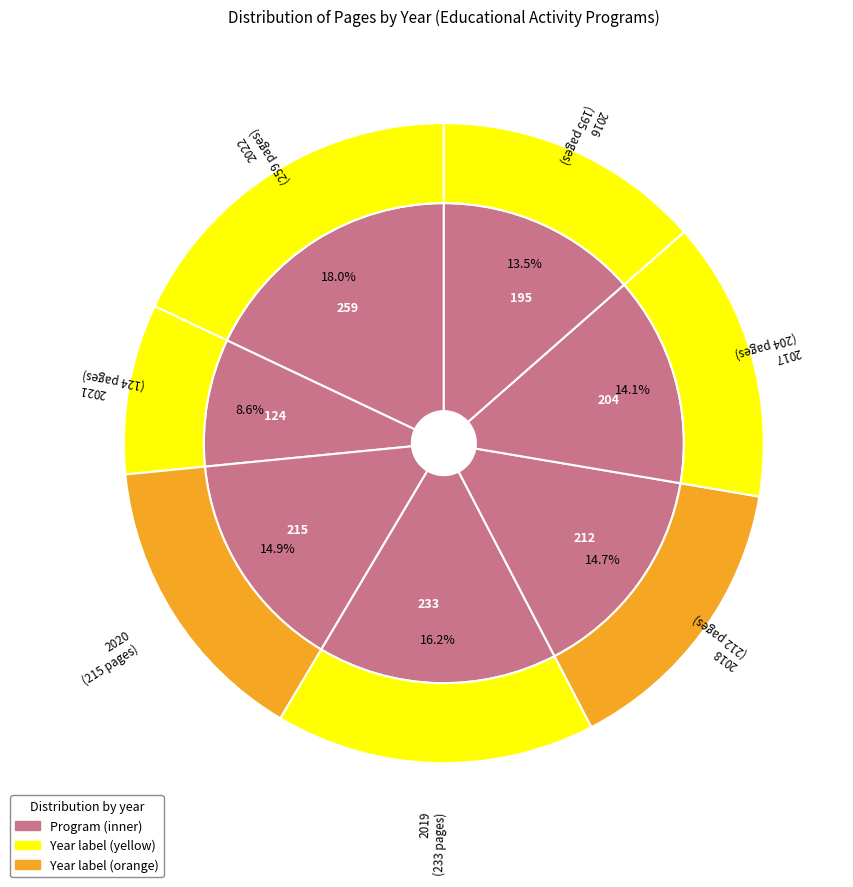

True or false: 2019 accounts for 24% of the total.

False